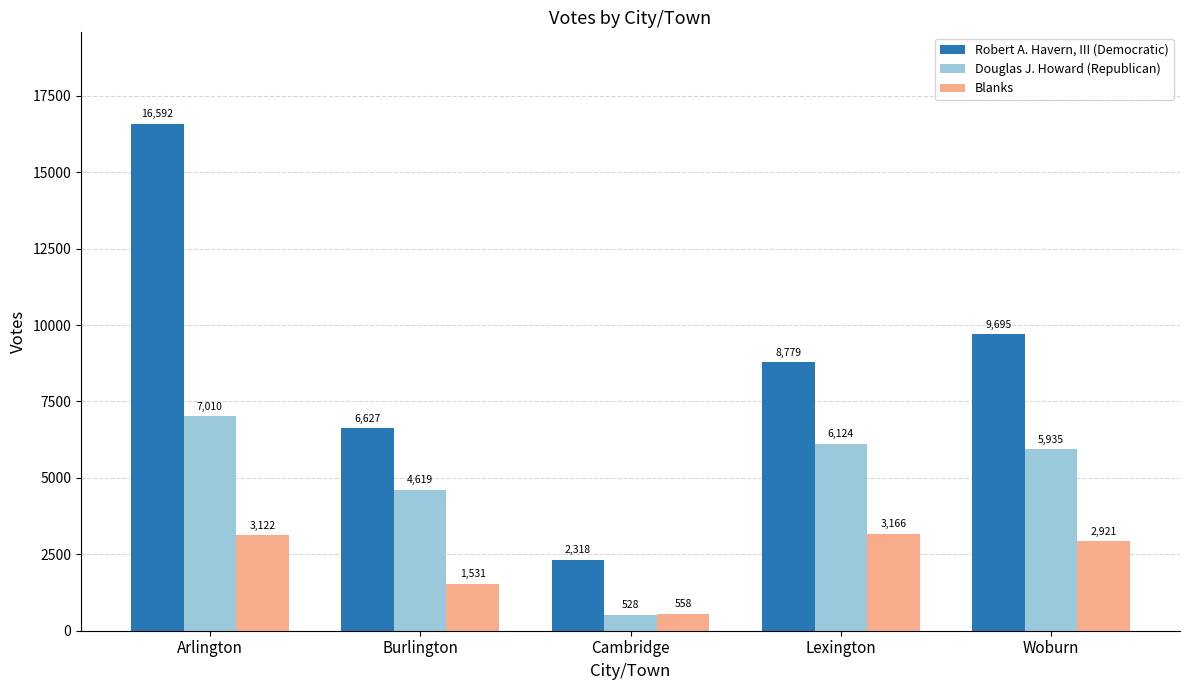

Reading left to right, what are all the values shown in this chart?

Robert A. Havern, III (Democratic): Arlington=16592	Burlington=6627	Cambridge=2318	Lexington=8779	Woburn=9695
Douglas J. Howard (Republican): Arlington=7010	Burlington=4619	Cambridge=528	Lexington=6124	Woburn=5935
Blanks: Arlington=3122	Burlington=1531	Cambridge=558	Lexington=3166	Woburn=2921